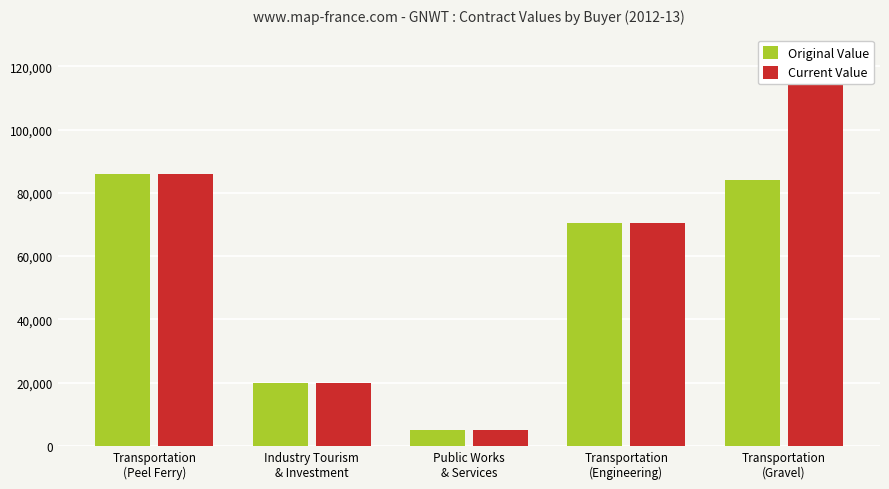

What is the label of the 2nd bar from the right?

Transportation
(Engineering)